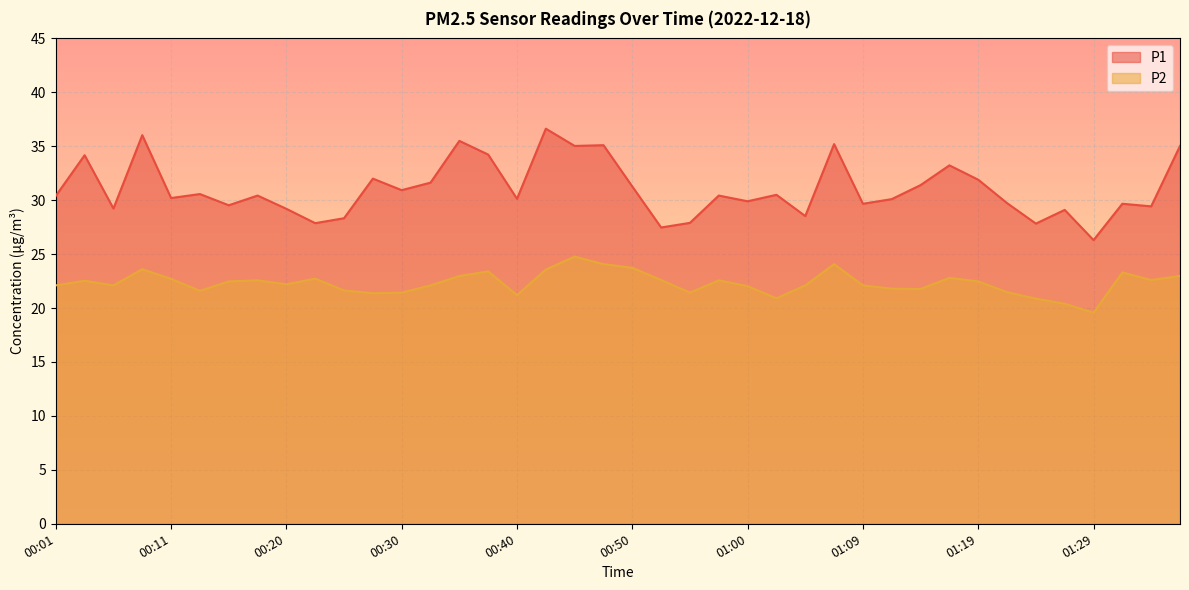

Reading left to right, list all the values displayed in this chart.

P1: 30.4	34.2	29.2	36.0	30.2	30.6	29.5	30.4	29.2	27.9	28.3	32.0	30.9	31.6	35.5	34.2	30.1	36.6	35.0	35.1	31.3	27.5	27.9	30.4	29.9	30.5	28.5	35.2	29.7	30.1	31.4	33.2	31.9	29.7	27.8	29.1	26.3	29.7	29.4	35.0
P2: 22.1	22.5	22.1	23.6	22.7	21.6	22.5	22.6	22.2	22.7	21.6	21.4	21.4	22.1	23.0	23.4	21.2	23.6	24.8	24.1	23.7	22.6	21.4	22.6	22.0	20.9	22.1	24.1	22.1	21.8	21.8	22.8	22.5	21.5	20.9	20.4	19.6	23.3	22.6	23.0